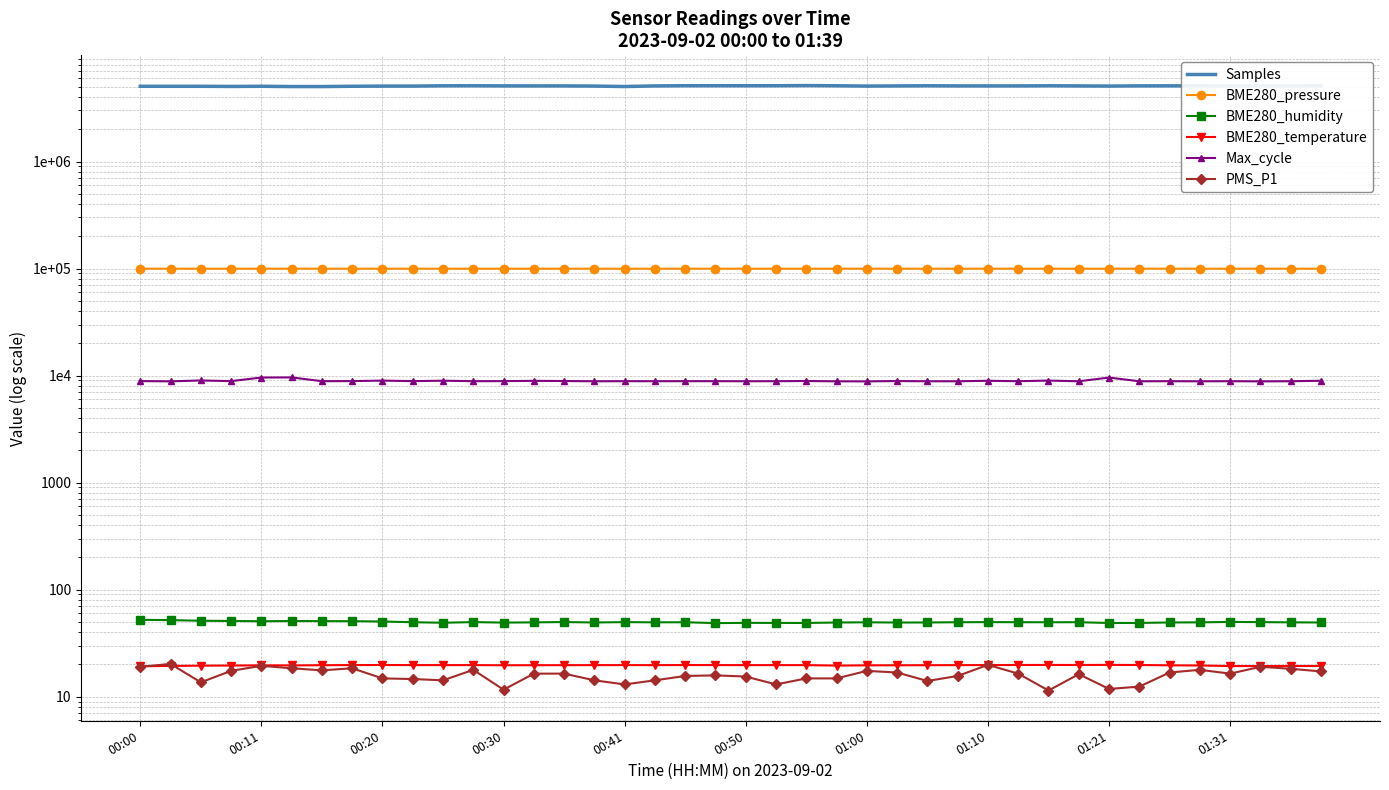

How many lines are shown in the chart?

6